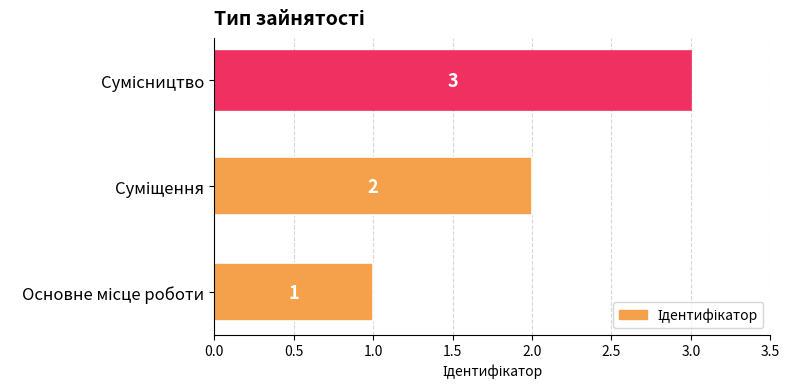

What is the sum of all values?

6